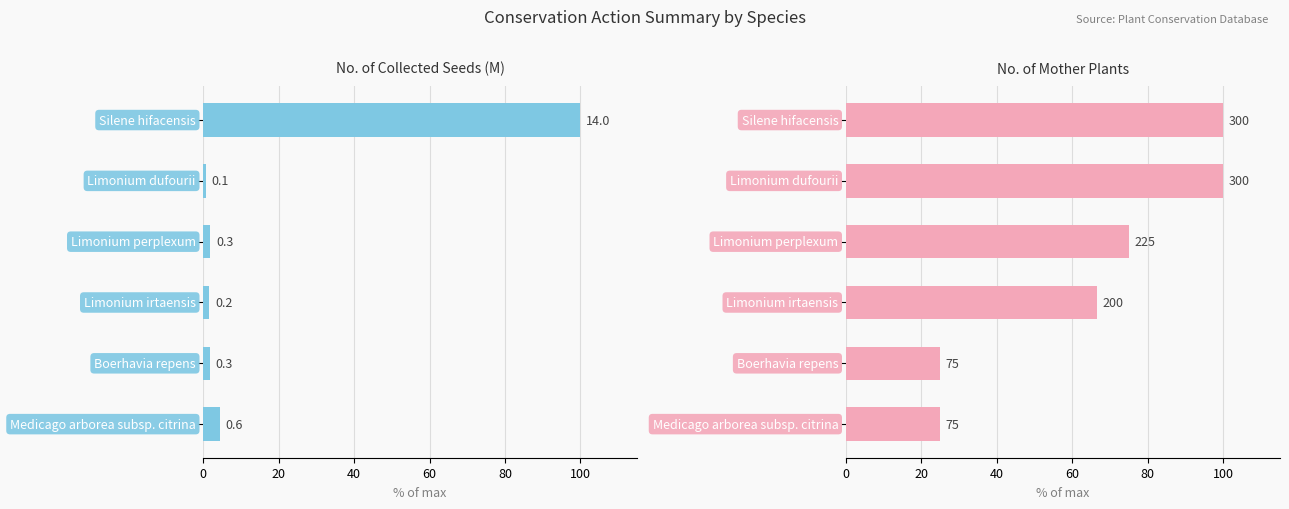

What is the value of the No. of Collected Seeds (M) bar at the 6th from the left?

4.4